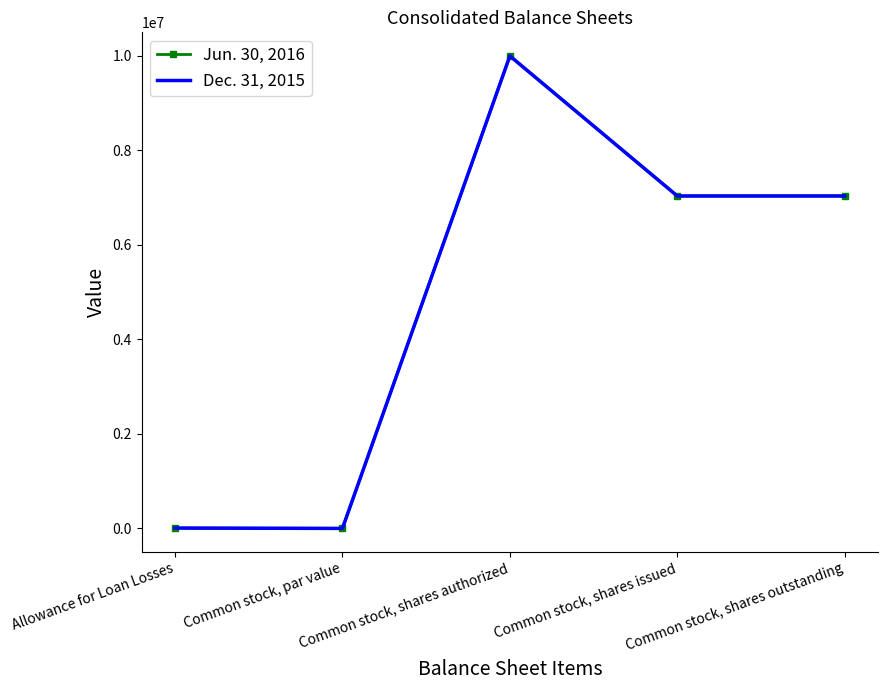

The value of Jun. 30, 2016 at Common stock, shares outstanding is 7037413. True or false?

True